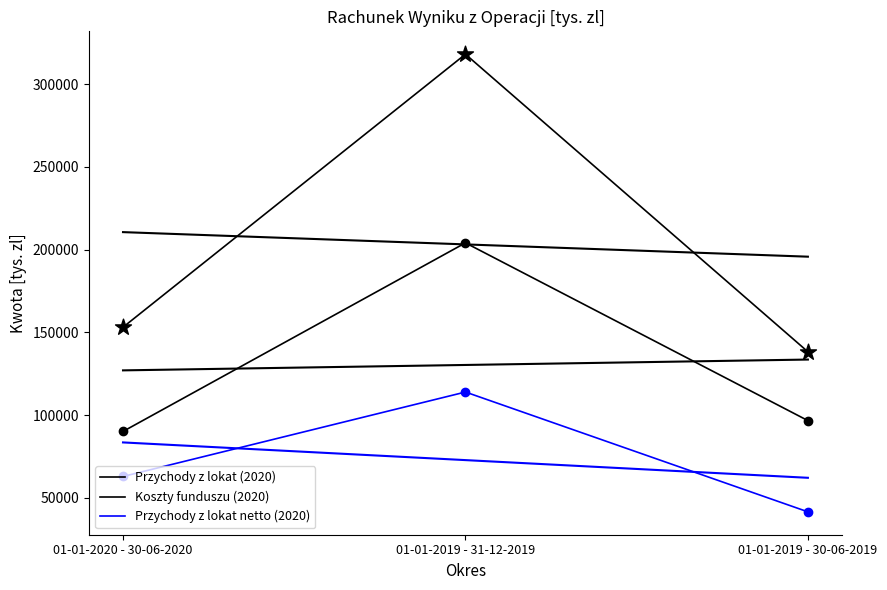

What is the total value across all series at 01-01-2019 - 31-12-2019?

636212